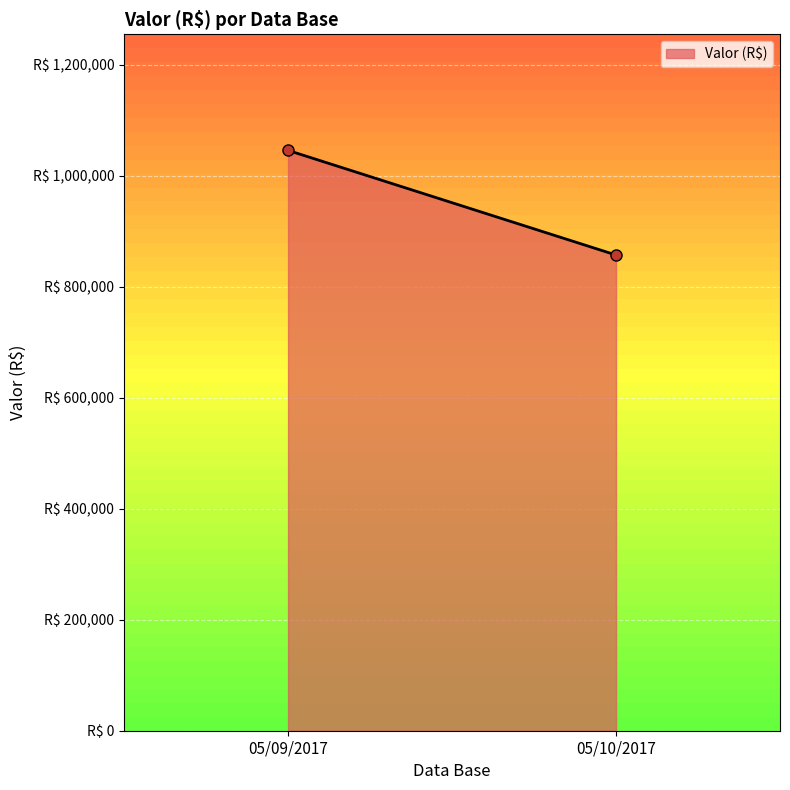

Reading left to right, transcribe all the data shown in this chart.

05/09/2017=1045966.1	05/10/2017=857433.3